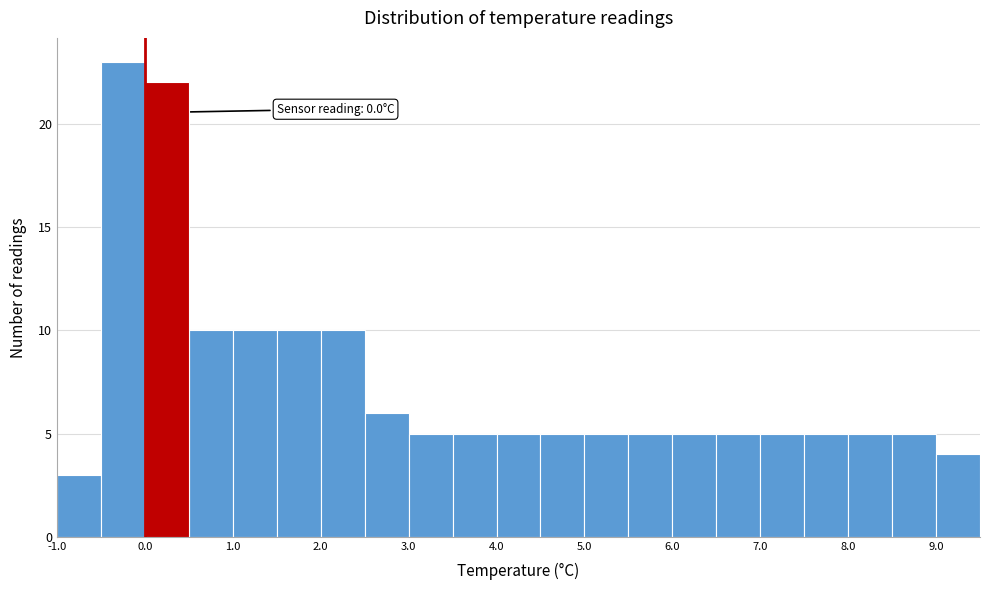

Which range on the x-axis has the tallest bar?

-0.5 to 0.0